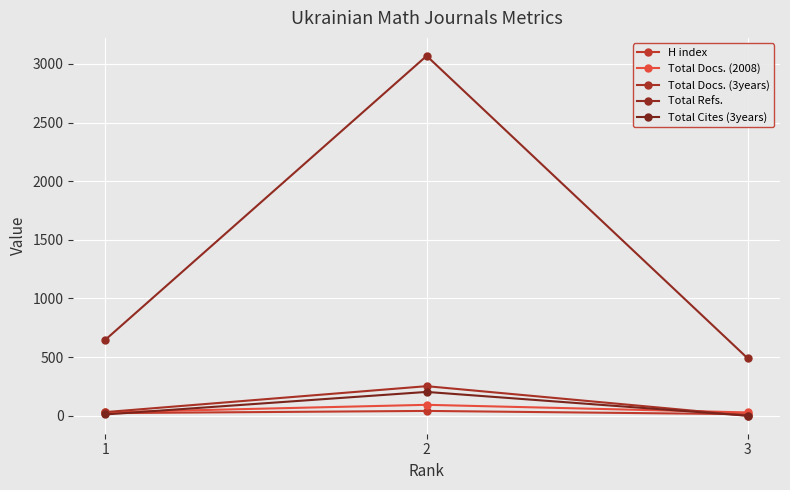

What is the sum of the H index values at 2 and 3?

54